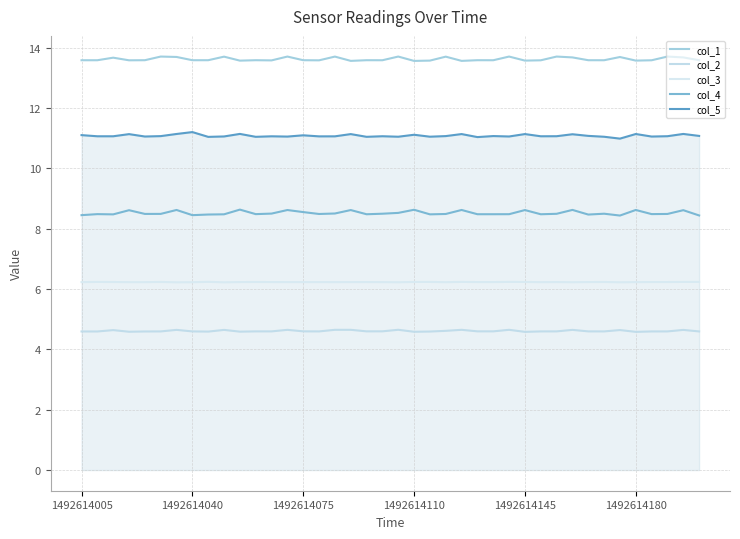

What is the average value of the col_3 series?

6.2